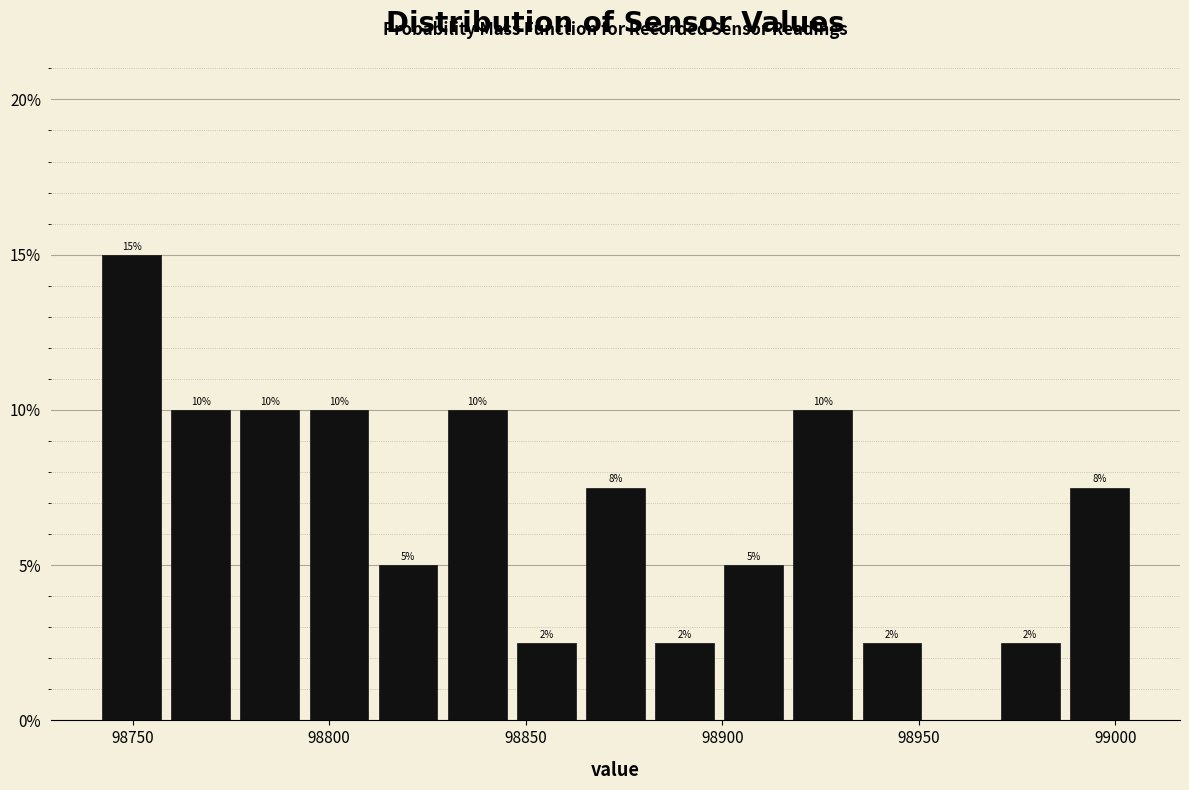

Around what value on the x-axis is the tallest bar? Give the approximate position of its centre, as read against the axis.

98750